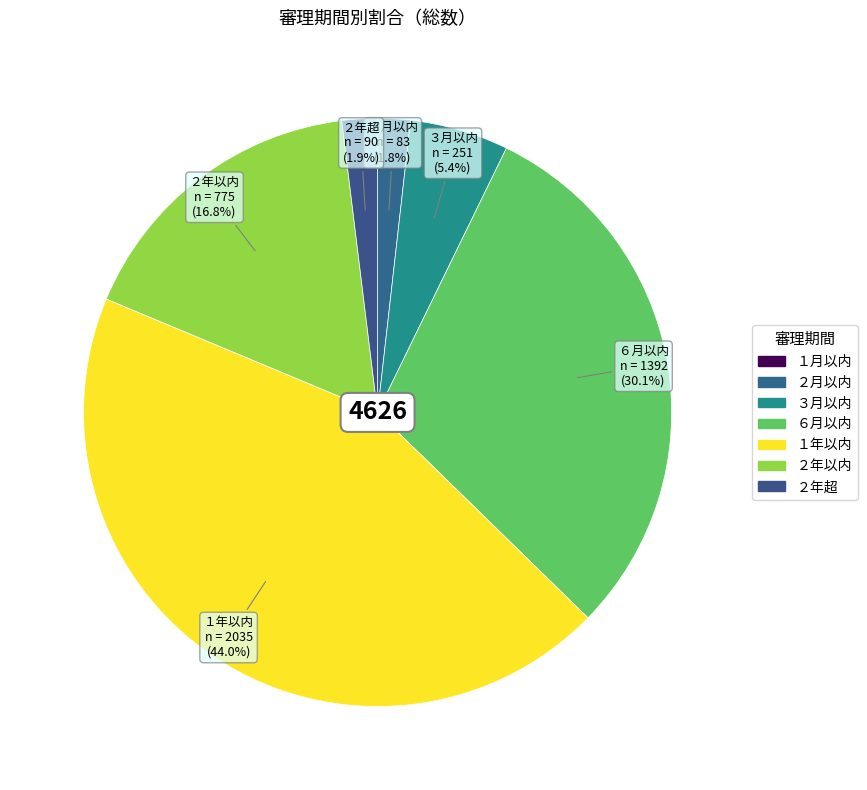

To the nearest percent, what percentage of the pie is ２年超?

2%